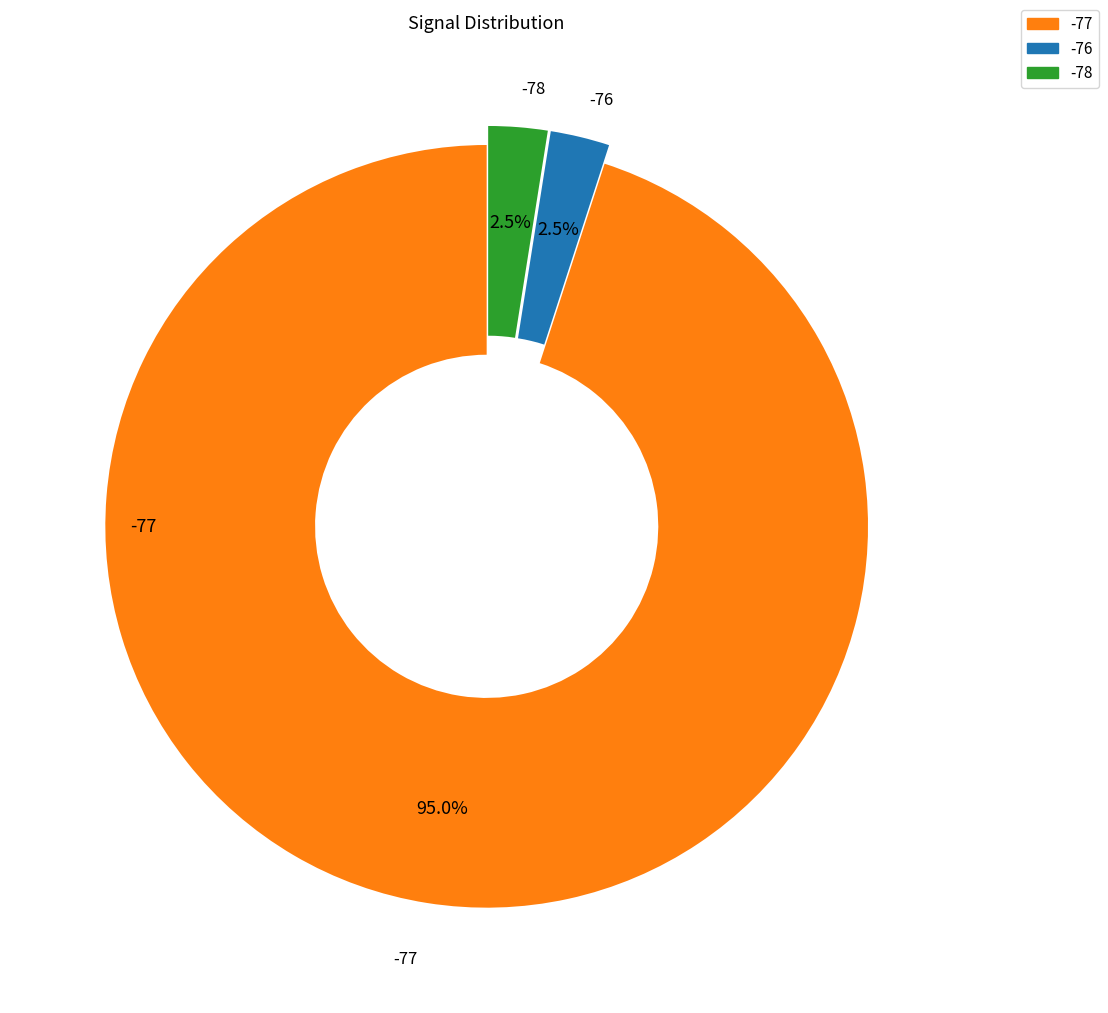

Does any single category account for the majority?

Yes